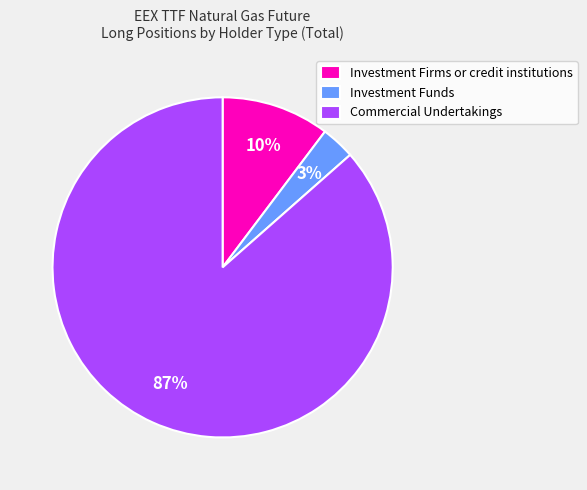

Rank the categories by value from lowest to highest.

Investment Funds, Investment Firms or credit institutions, Commercial Undertakings